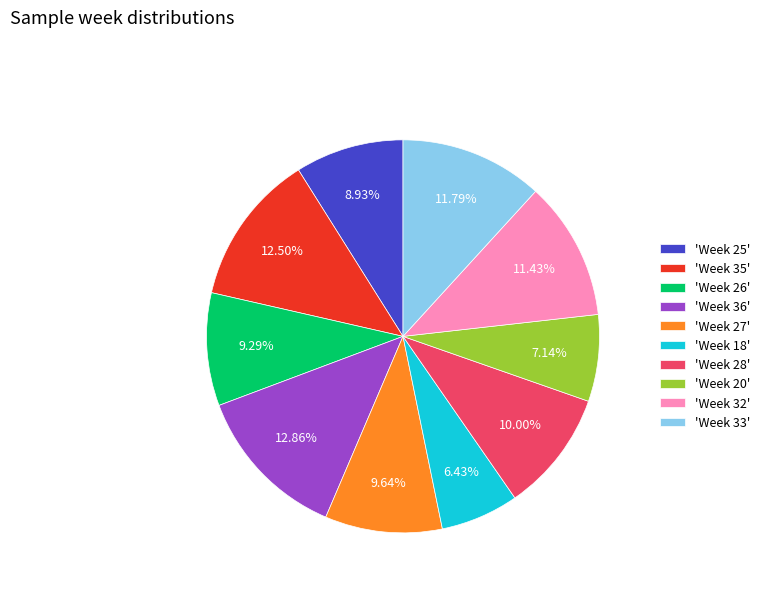

What is the smallest slice in the pie chart?

'Week 18'